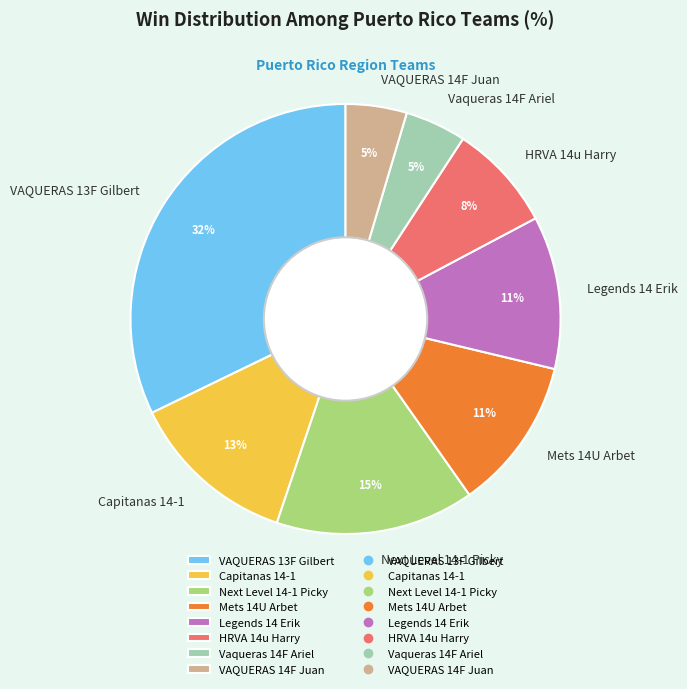

Is it true that Legends 14 Erik is 11% of the pie?

True